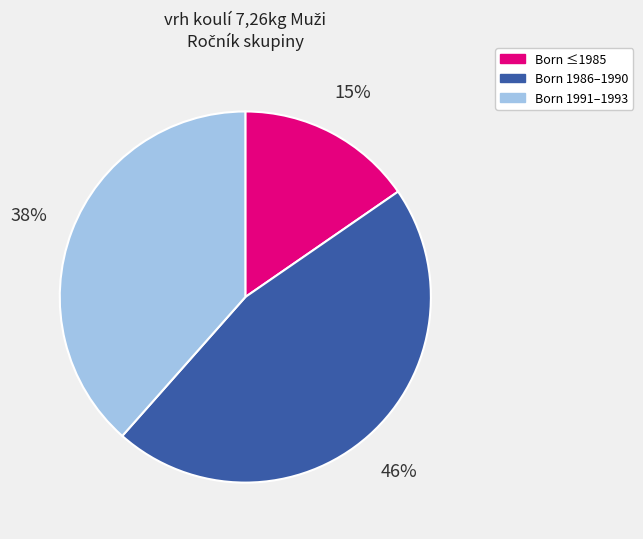

Does any single category account for the majority?

No